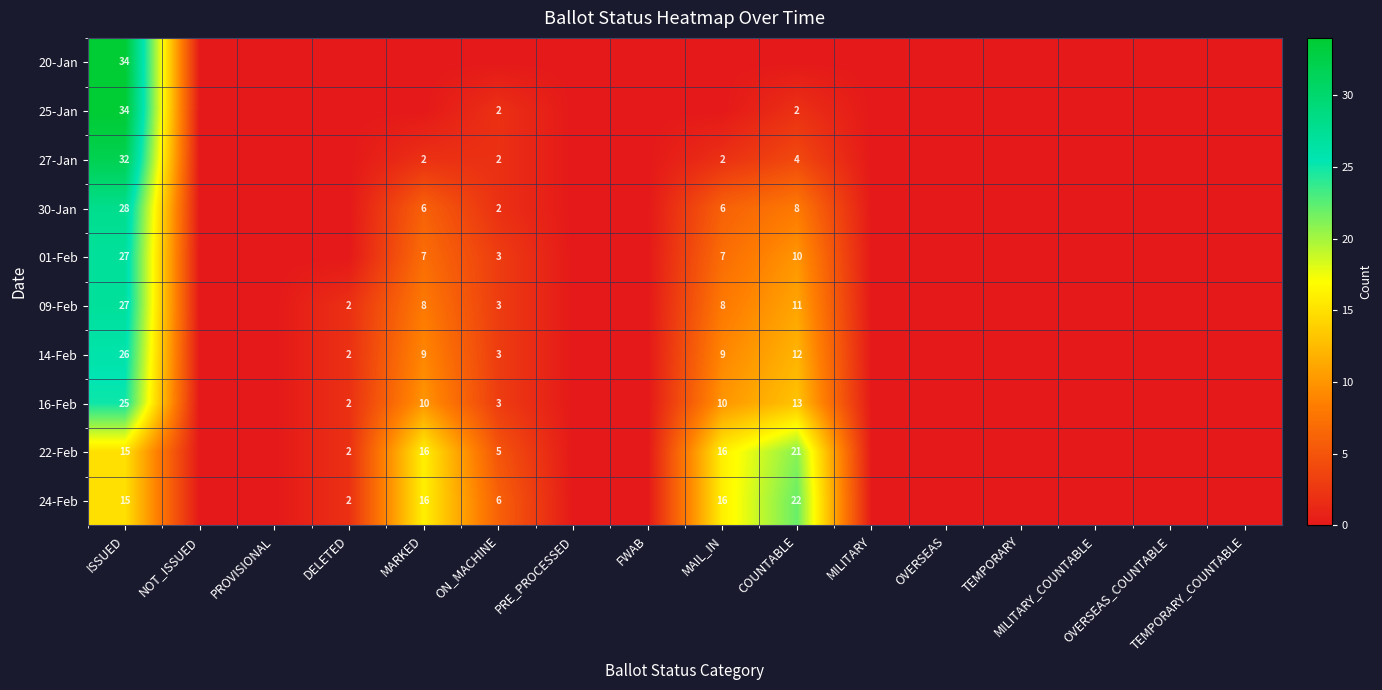

At which label does 30-Jan reach its peak?

ISSUED